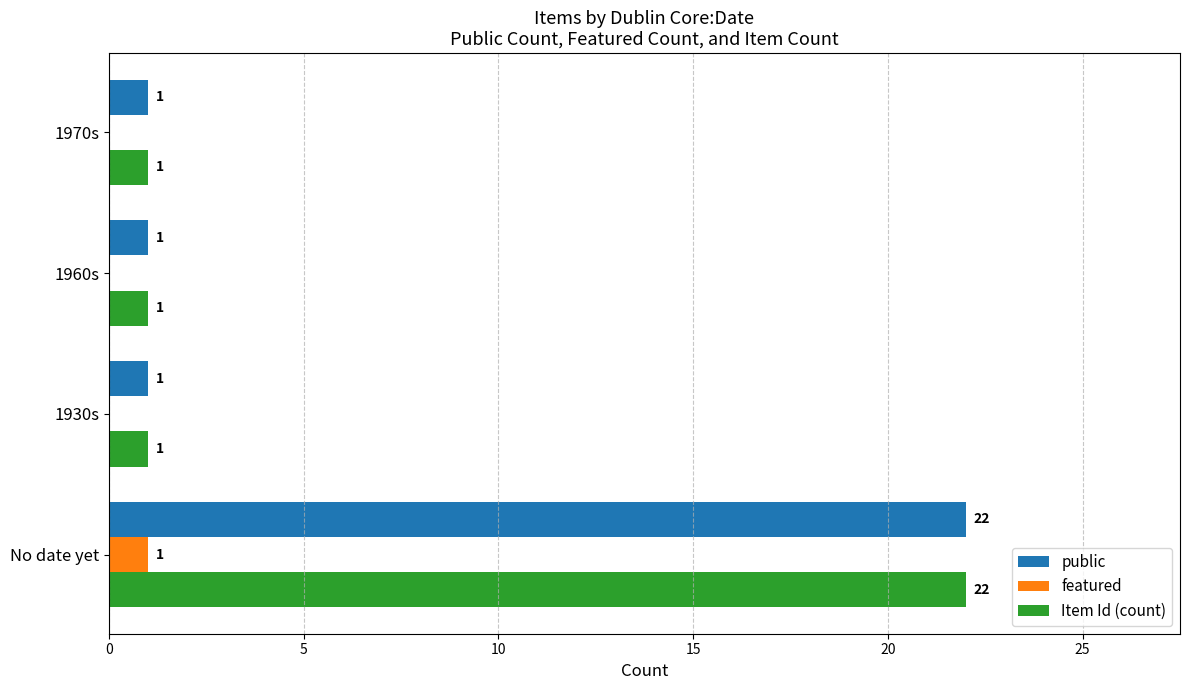

At which category is the sum across all series the highest?

No date yet